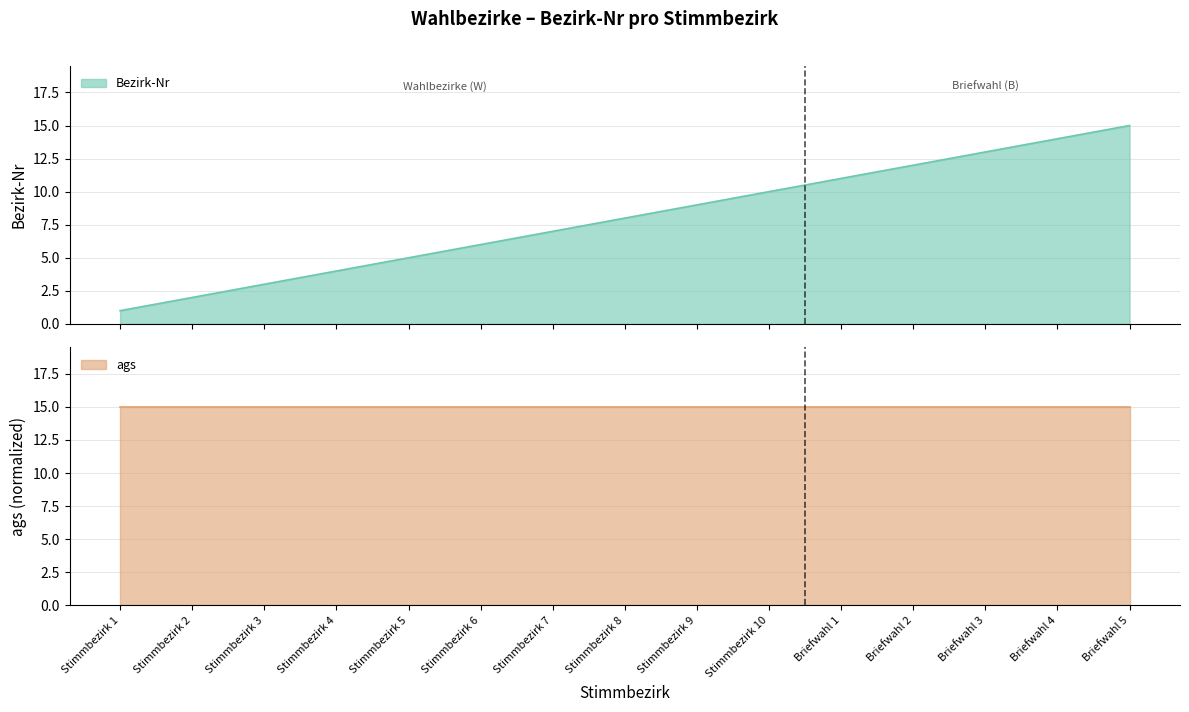

What is the maximum value shown in the chart?

15